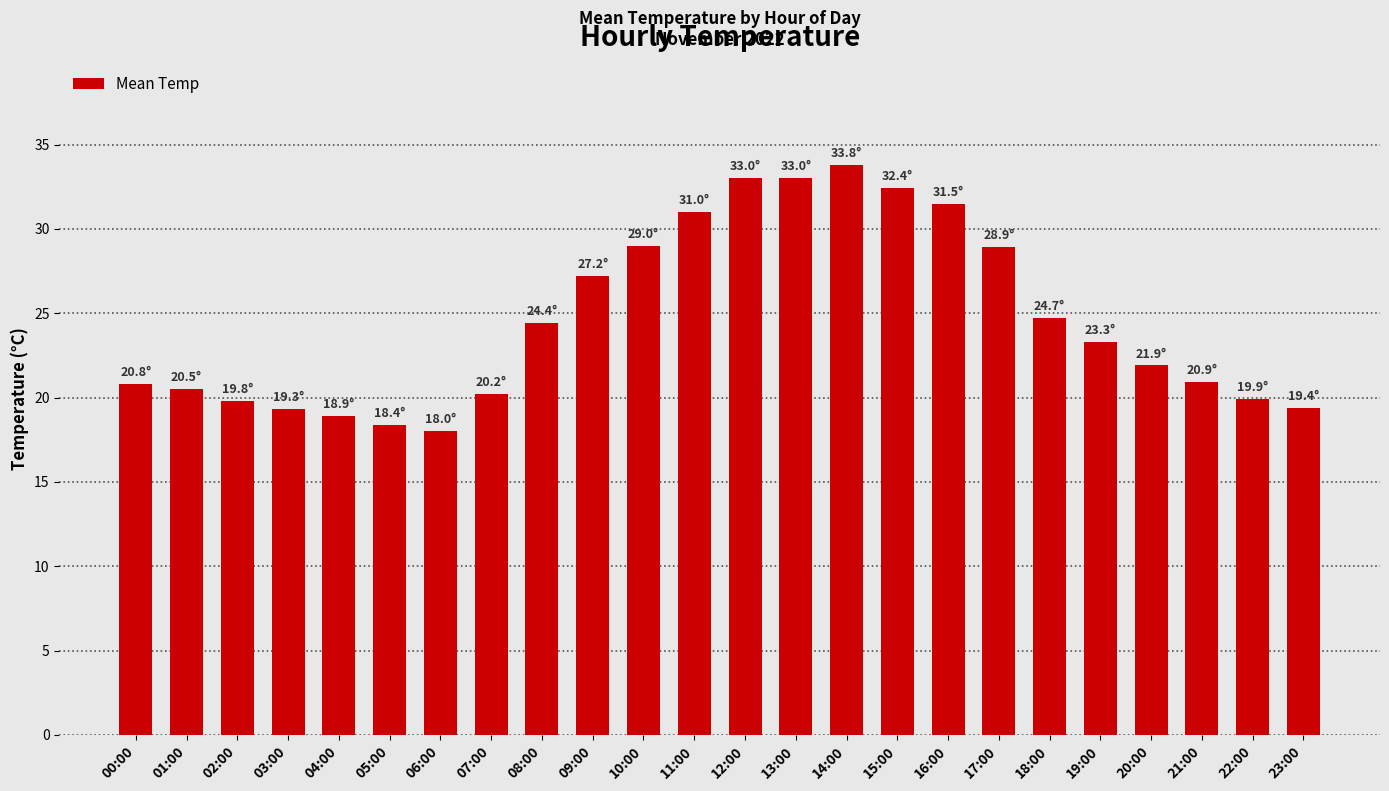

What position from the right is 07:00?

17